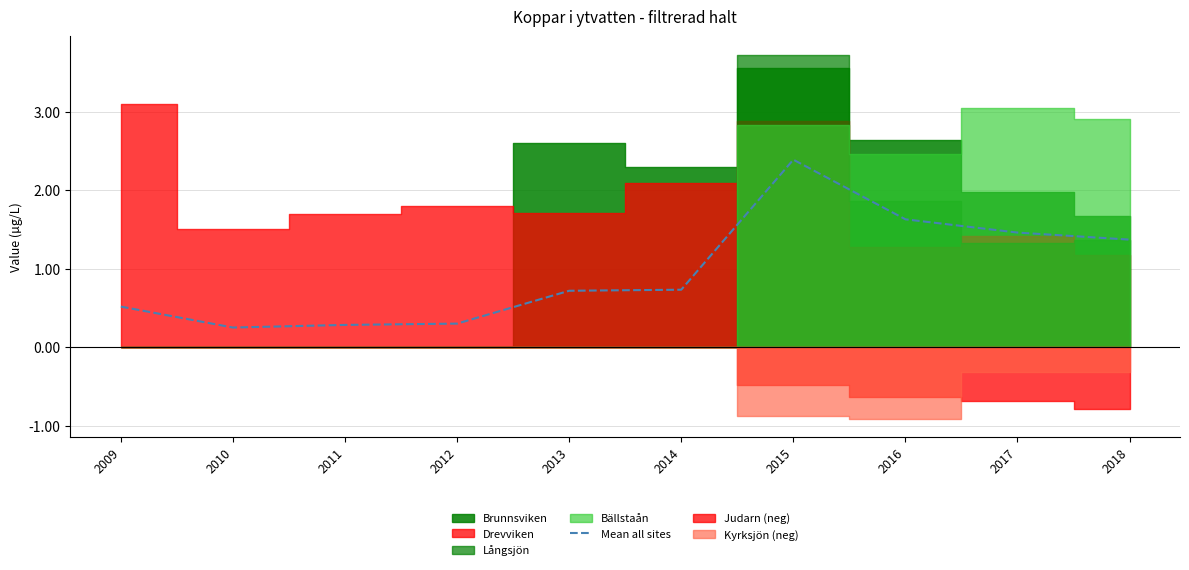

Rank the categories by value from highest to lowest.

2015, 2016, 2017, 2018, 2014, 2013, 2009, 2012, 2011, 2010